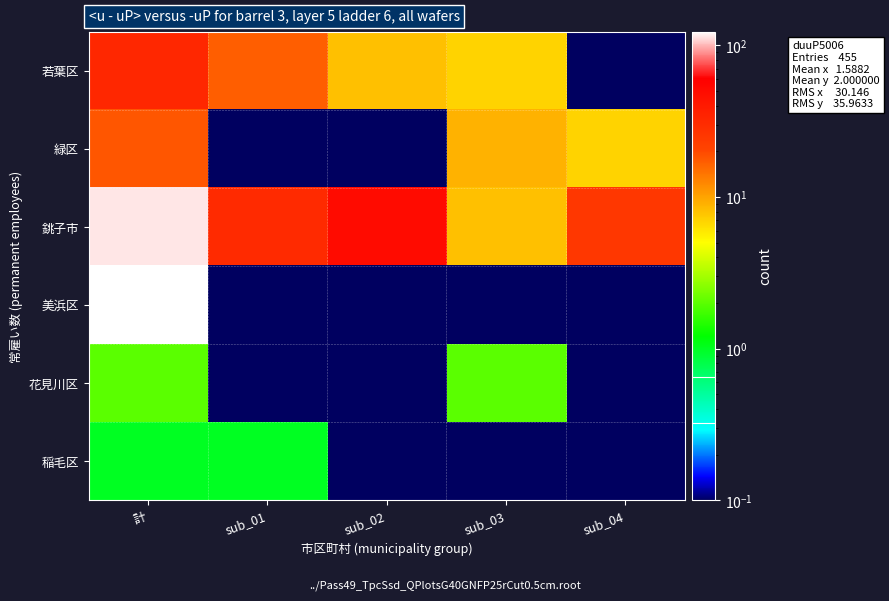

Which has a higher value, sub_03 or sub_02?

sub_02